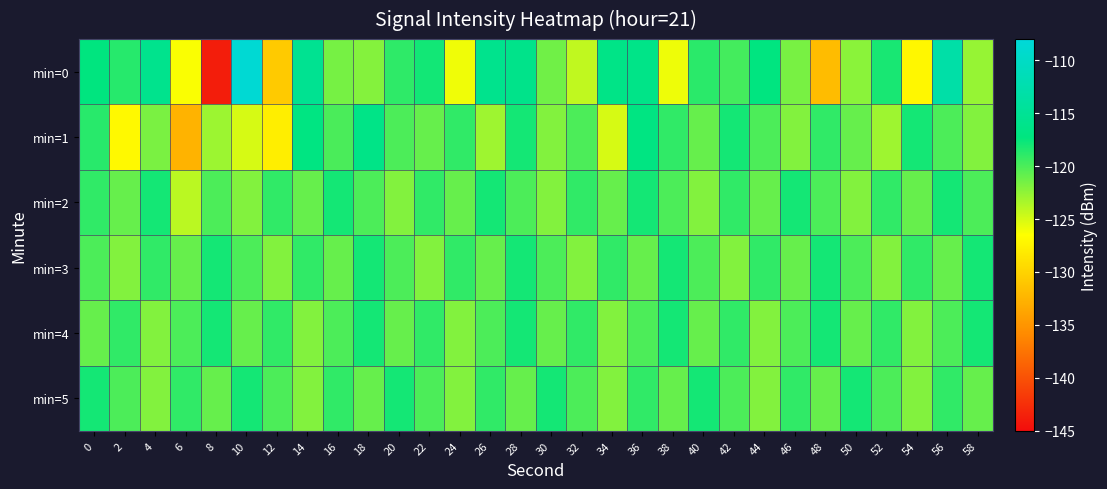

Which series has the largest total across all categories?

min=3